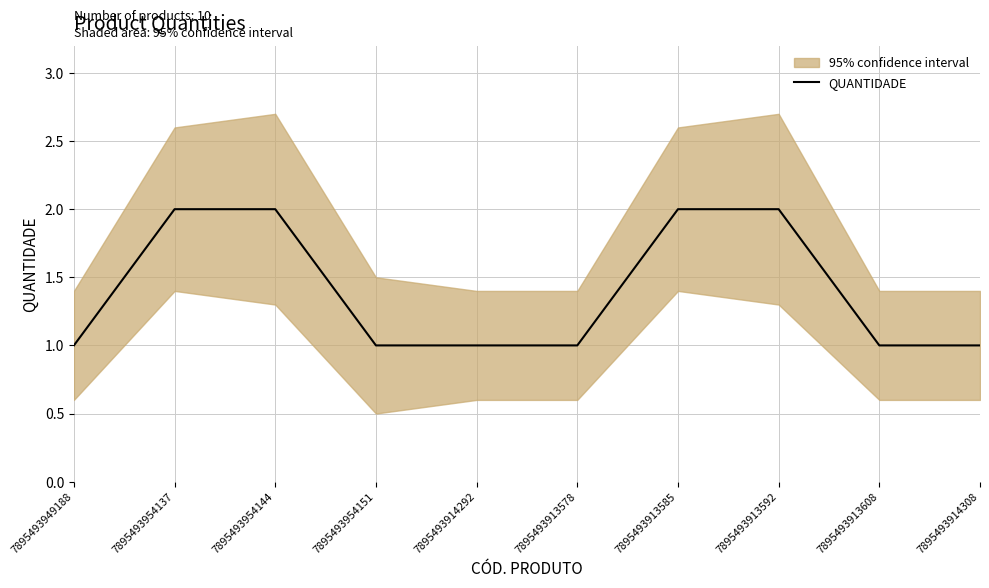

What position from the left is 7895493954151?

4